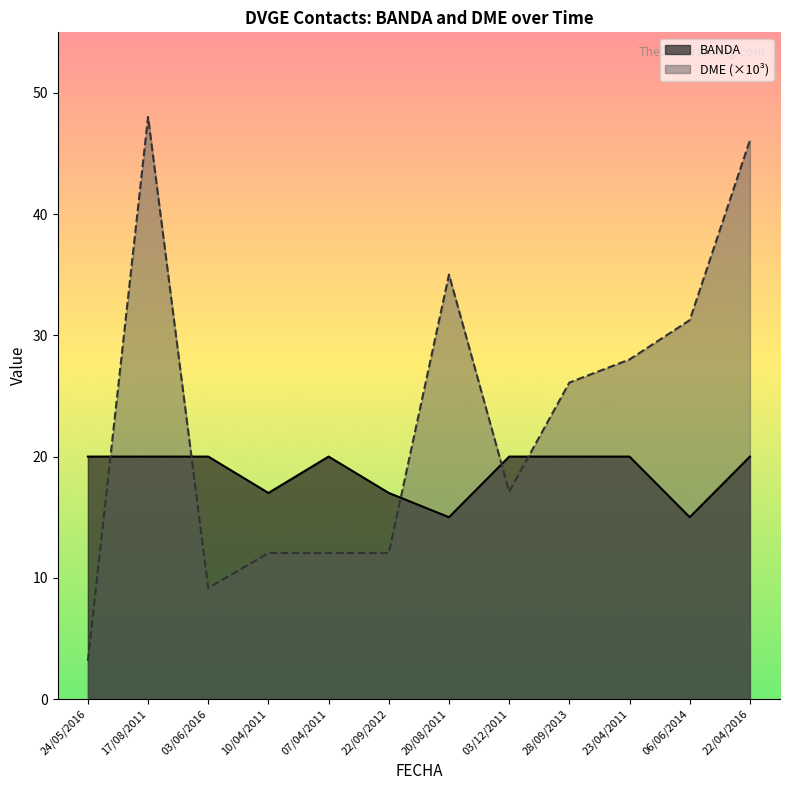

True or false: DME and BANDA cross at least once.

True